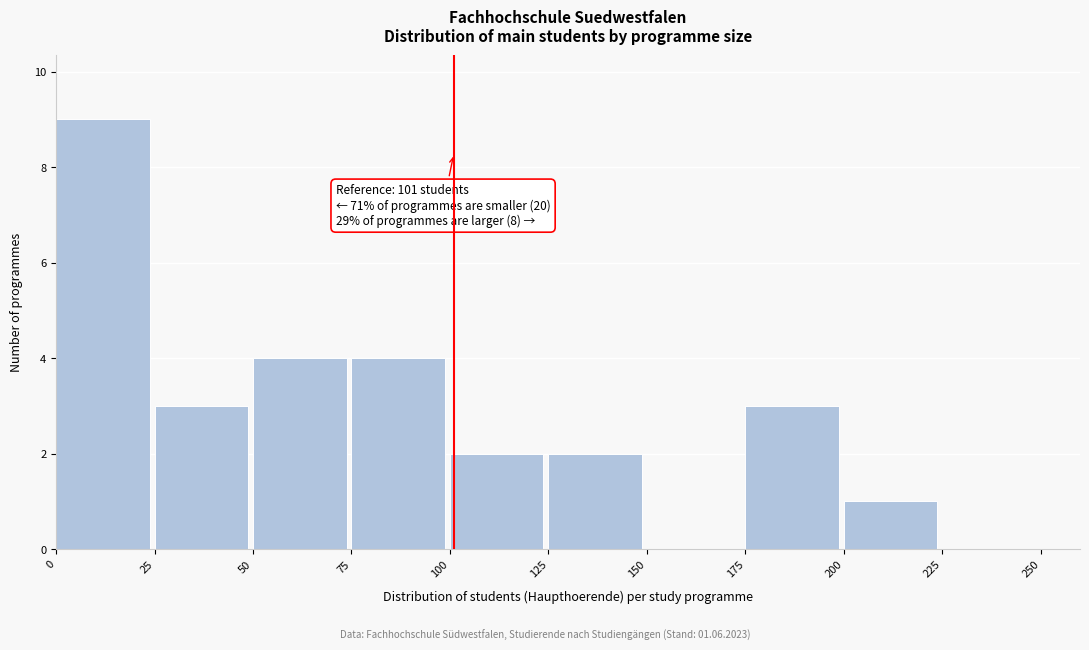

Over which range of the x-axis is the bar tallest?

0 to 25